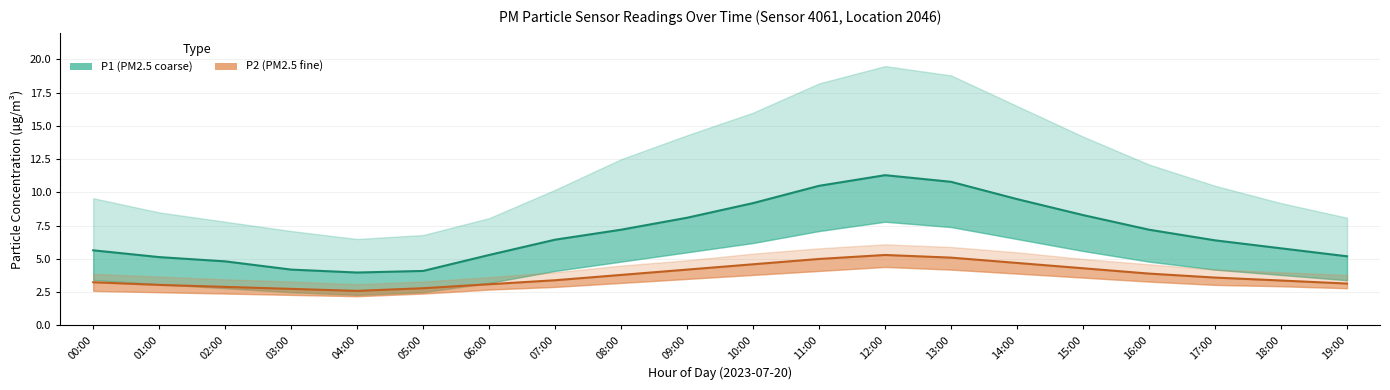

List the series in order of their peak value, lowest first.

P2 (line), P1 (line)